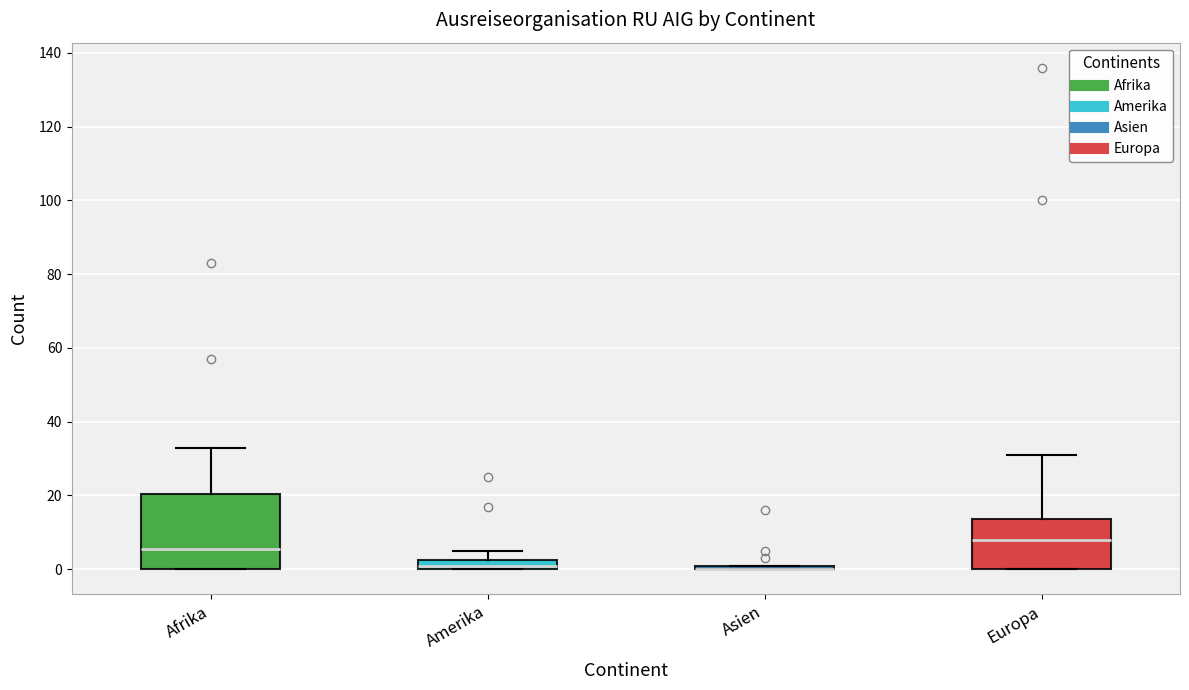

Comparing the boxes themselves (not the whiskers), which one is the tallest?

Afrika